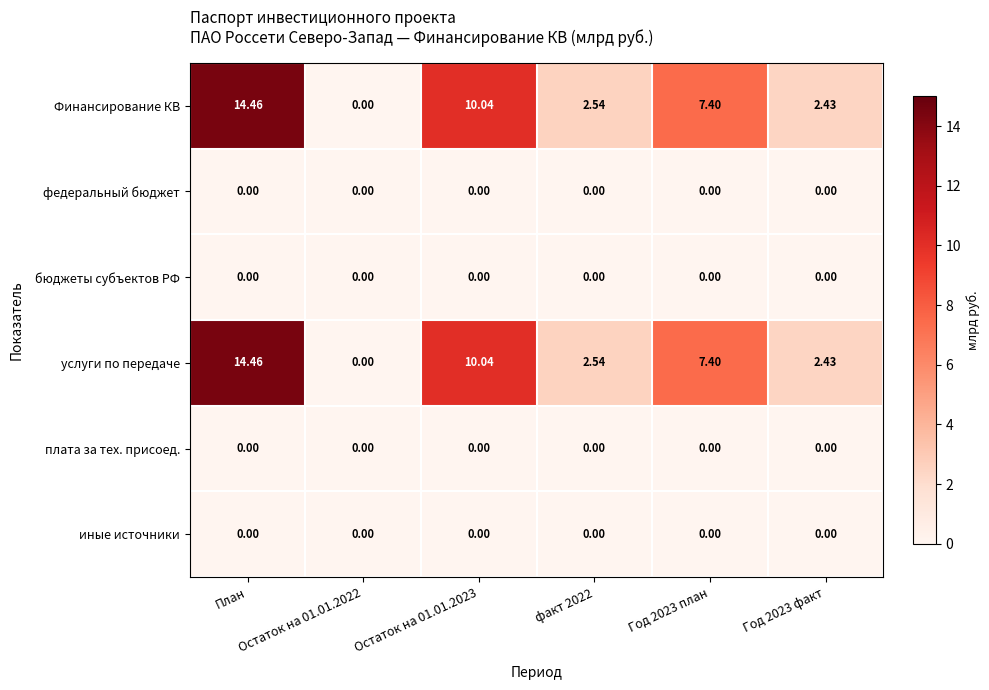

How many series are shown in this chart?

6